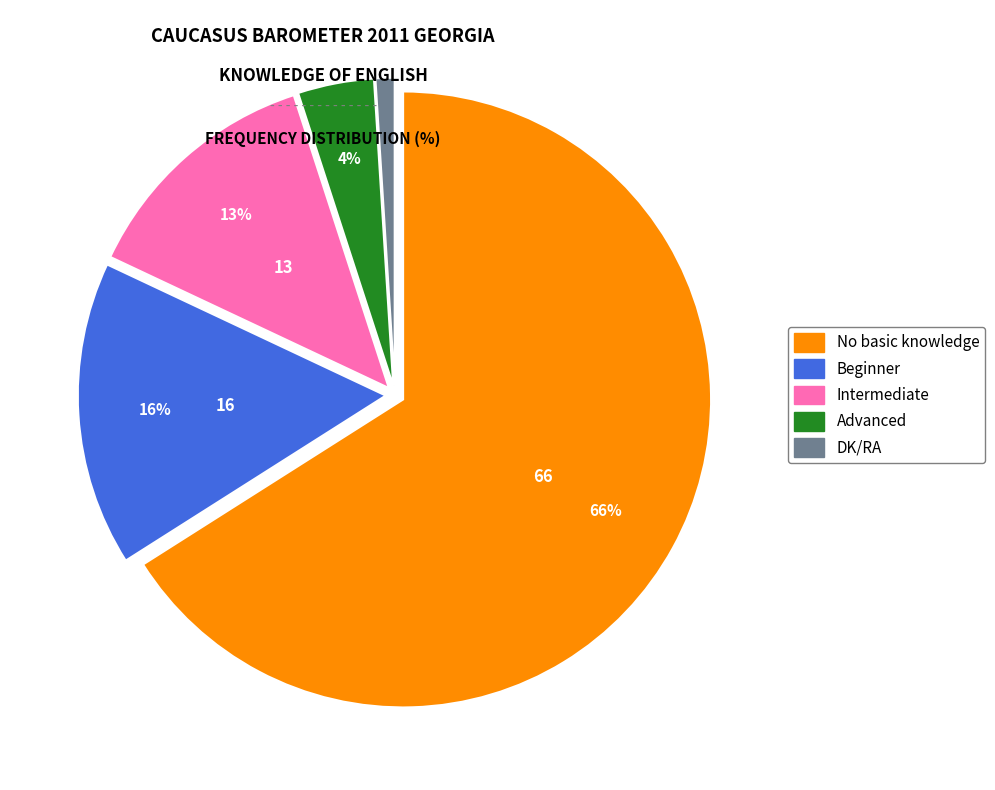

To the nearest percent, what percentage of the pie is DK/RA?

1%